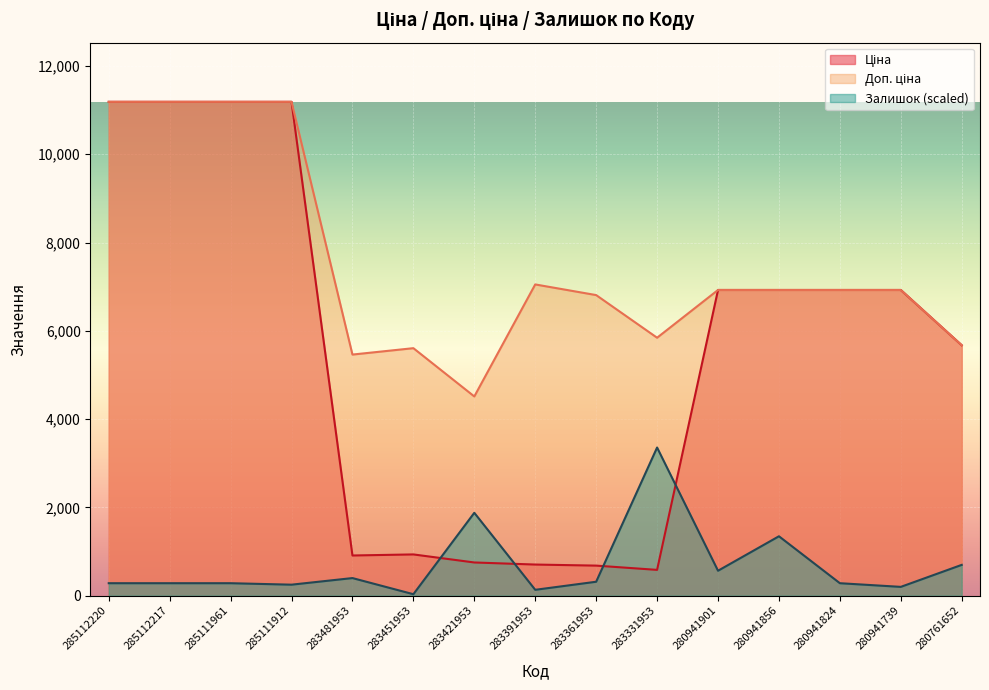

What is the minimum value shown in the chart?

33.2